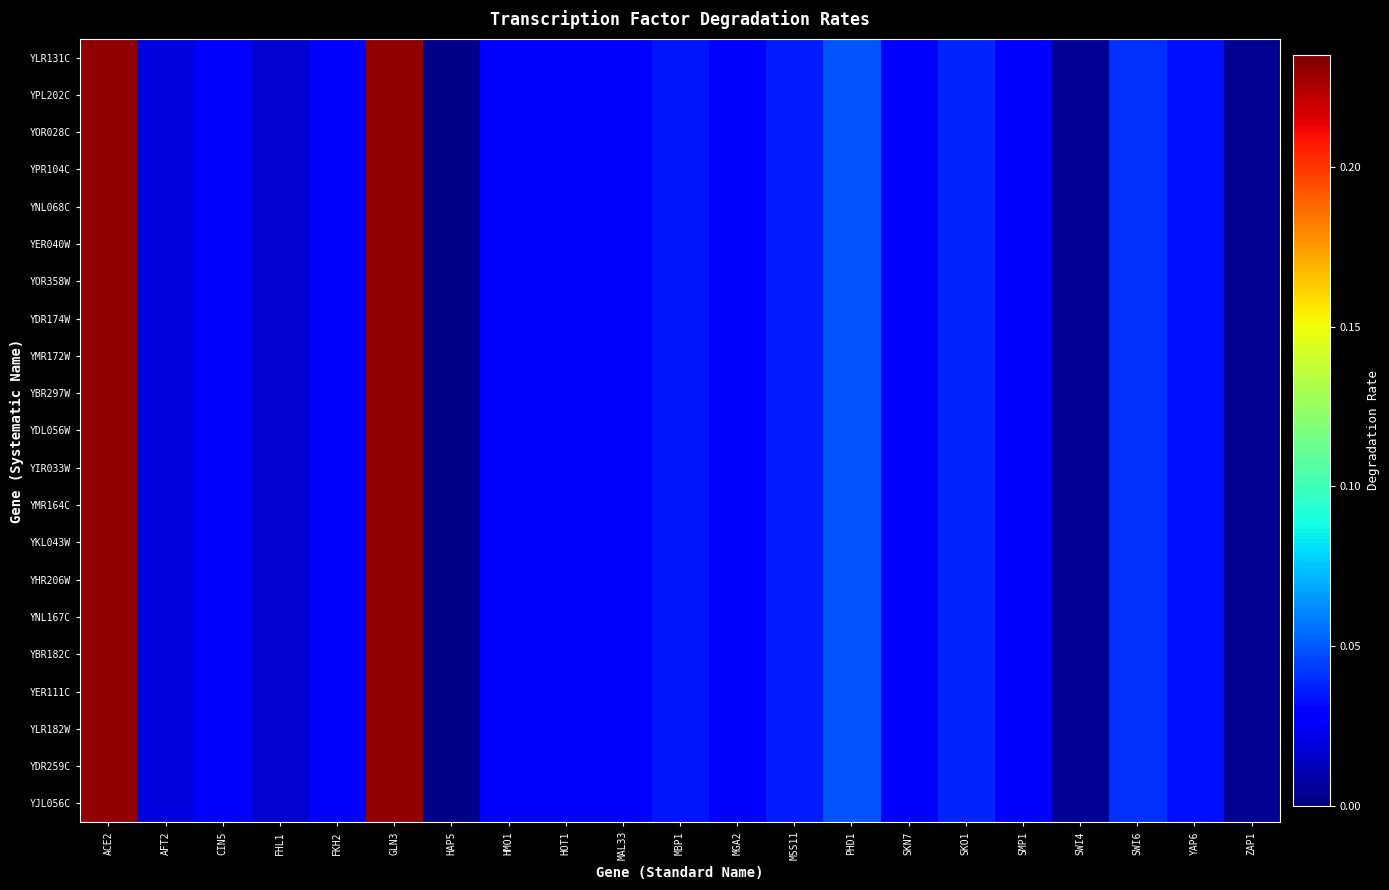

Reading left to right, extract all data points from this chart.

YLR131C: ACE2=0.2	AFT2=0.0	CIN5=0.0	FHL1=0.0	FKH2=0.0	GLN3=0.2	HAP5=0.0	HMO1=0.0	HOT1=0.0	MAL33=0.0	MBP1=0.0	MGA2=0.0	MSS11=0.0	PHD1=0.0	SKN7=0.0	SKO1=0.0	SMP1=0.0	SWI4=0.0	SWI6=0.0	YAP6=0.0	ZAP1=0.0
YPL202C: ACE2=0.2	AFT2=0.0	CIN5=0.0	FHL1=0.0	FKH2=0.0	GLN3=0.2	HAP5=0.0	HMO1=0.0	HOT1=0.0	MAL33=0.0	MBP1=0.0	MGA2=0.0	MSS11=0.0	PHD1=0.0	SKN7=0.0	SKO1=0.0	SMP1=0.0	SWI4=0.0	SWI6=0.0	YAP6=0.0	ZAP1=0.0
YOR028C: ACE2=0.2	AFT2=0.0	CIN5=0.0	FHL1=0.0	FKH2=0.0	GLN3=0.2	HAP5=0.0	HMO1=0.0	HOT1=0.0	MAL33=0.0	MBP1=0.0	MGA2=0.0	MSS11=0.0	PHD1=0.0	SKN7=0.0	SKO1=0.0	SMP1=0.0	SWI4=0.0	SWI6=0.0	YAP6=0.0	ZAP1=0.0
YPR104C: ACE2=0.2	AFT2=0.0	CIN5=0.0	FHL1=0.0	FKH2=0.0	GLN3=0.2	HAP5=0.0	HMO1=0.0	HOT1=0.0	MAL33=0.0	MBP1=0.0	MGA2=0.0	MSS11=0.0	PHD1=0.0	SKN7=0.0	SKO1=0.0	SMP1=0.0	SWI4=0.0	SWI6=0.0	YAP6=0.0	ZAP1=0.0
YNL068C: ACE2=0.2	AFT2=0.0	CIN5=0.0	FHL1=0.0	FKH2=0.0	GLN3=0.2	HAP5=0.0	HMO1=0.0	HOT1=0.0	MAL33=0.0	MBP1=0.0	MGA2=0.0	MSS11=0.0	PHD1=0.0	SKN7=0.0	SKO1=0.0	SMP1=0.0	SWI4=0.0	SWI6=0.0	YAP6=0.0	ZAP1=0.0
YER040W: ACE2=0.2	AFT2=0.0	CIN5=0.0	FHL1=0.0	FKH2=0.0	GLN3=0.2	HAP5=0.0	HMO1=0.0	HOT1=0.0	MAL33=0.0	MBP1=0.0	MGA2=0.0	MSS11=0.0	PHD1=0.0	SKN7=0.0	SKO1=0.0	SMP1=0.0	SWI4=0.0	SWI6=0.0	YAP6=0.0	ZAP1=0.0
YOR358W: ACE2=0.2	AFT2=0.0	CIN5=0.0	FHL1=0.0	FKH2=0.0	GLN3=0.2	HAP5=0.0	HMO1=0.0	HOT1=0.0	MAL33=0.0	MBP1=0.0	MGA2=0.0	MSS11=0.0	PHD1=0.0	SKN7=0.0	SKO1=0.0	SMP1=0.0	SWI4=0.0	SWI6=0.0	YAP6=0.0	ZAP1=0.0
YDR174W: ACE2=0.2	AFT2=0.0	CIN5=0.0	FHL1=0.0	FKH2=0.0	GLN3=0.2	HAP5=0.0	HMO1=0.0	HOT1=0.0	MAL33=0.0	MBP1=0.0	MGA2=0.0	MSS11=0.0	PHD1=0.0	SKN7=0.0	SKO1=0.0	SMP1=0.0	SWI4=0.0	SWI6=0.0	YAP6=0.0	ZAP1=0.0
YMR172W: ACE2=0.2	AFT2=0.0	CIN5=0.0	FHL1=0.0	FKH2=0.0	GLN3=0.2	HAP5=0.0	HMO1=0.0	HOT1=0.0	MAL33=0.0	MBP1=0.0	MGA2=0.0	MSS11=0.0	PHD1=0.0	SKN7=0.0	SKO1=0.0	SMP1=0.0	SWI4=0.0	SWI6=0.0	YAP6=0.0	ZAP1=0.0
YBR297W: ACE2=0.2	AFT2=0.0	CIN5=0.0	FHL1=0.0	FKH2=0.0	GLN3=0.2	HAP5=0.0	HMO1=0.0	HOT1=0.0	MAL33=0.0	MBP1=0.0	MGA2=0.0	MSS11=0.0	PHD1=0.0	SKN7=0.0	SKO1=0.0	SMP1=0.0	SWI4=0.0	SWI6=0.0	YAP6=0.0	ZAP1=0.0
YDL056W: ACE2=0.2	AFT2=0.0	CIN5=0.0	FHL1=0.0	FKH2=0.0	GLN3=0.2	HAP5=0.0	HMO1=0.0	HOT1=0.0	MAL33=0.0	MBP1=0.0	MGA2=0.0	MSS11=0.0	PHD1=0.0	SKN7=0.0	SKO1=0.0	SMP1=0.0	SWI4=0.0	SWI6=0.0	YAP6=0.0	ZAP1=0.0
YIR033W: ACE2=0.2	AFT2=0.0	CIN5=0.0	FHL1=0.0	FKH2=0.0	GLN3=0.2	HAP5=0.0	HMO1=0.0	HOT1=0.0	MAL33=0.0	MBP1=0.0	MGA2=0.0	MSS11=0.0	PHD1=0.0	SKN7=0.0	SKO1=0.0	SMP1=0.0	SWI4=0.0	SWI6=0.0	YAP6=0.0	ZAP1=0.0
YMR164C: ACE2=0.2	AFT2=0.0	CIN5=0.0	FHL1=0.0	FKH2=0.0	GLN3=0.2	HAP5=0.0	HMO1=0.0	HOT1=0.0	MAL33=0.0	MBP1=0.0	MGA2=0.0	MSS11=0.0	PHD1=0.0	SKN7=0.0	SKO1=0.0	SMP1=0.0	SWI4=0.0	SWI6=0.0	YAP6=0.0	ZAP1=0.0
YKL043W: ACE2=0.2	AFT2=0.0	CIN5=0.0	FHL1=0.0	FKH2=0.0	GLN3=0.2	HAP5=0.0	HMO1=0.0	HOT1=0.0	MAL33=0.0	MBP1=0.0	MGA2=0.0	MSS11=0.0	PHD1=0.0	SKN7=0.0	SKO1=0.0	SMP1=0.0	SWI4=0.0	SWI6=0.0	YAP6=0.0	ZAP1=0.0
YHR206W: ACE2=0.2	AFT2=0.0	CIN5=0.0	FHL1=0.0	FKH2=0.0	GLN3=0.2	HAP5=0.0	HMO1=0.0	HOT1=0.0	MAL33=0.0	MBP1=0.0	MGA2=0.0	MSS11=0.0	PHD1=0.0	SKN7=0.0	SKO1=0.0	SMP1=0.0	SWI4=0.0	SWI6=0.0	YAP6=0.0	ZAP1=0.0
YNL167C: ACE2=0.2	AFT2=0.0	CIN5=0.0	FHL1=0.0	FKH2=0.0	GLN3=0.2	HAP5=0.0	HMO1=0.0	HOT1=0.0	MAL33=0.0	MBP1=0.0	MGA2=0.0	MSS11=0.0	PHD1=0.0	SKN7=0.0	SKO1=0.0	SMP1=0.0	SWI4=0.0	SWI6=0.0	YAP6=0.0	ZAP1=0.0
YBR182C: ACE2=0.2	AFT2=0.0	CIN5=0.0	FHL1=0.0	FKH2=0.0	GLN3=0.2	HAP5=0.0	HMO1=0.0	HOT1=0.0	MAL33=0.0	MBP1=0.0	MGA2=0.0	MSS11=0.0	PHD1=0.0	SKN7=0.0	SKO1=0.0	SMP1=0.0	SWI4=0.0	SWI6=0.0	YAP6=0.0	ZAP1=0.0
YER111C: ACE2=0.2	AFT2=0.0	CIN5=0.0	FHL1=0.0	FKH2=0.0	GLN3=0.2	HAP5=0.0	HMO1=0.0	HOT1=0.0	MAL33=0.0	MBP1=0.0	MGA2=0.0	MSS11=0.0	PHD1=0.0	SKN7=0.0	SKO1=0.0	SMP1=0.0	SWI4=0.0	SWI6=0.0	YAP6=0.0	ZAP1=0.0
YLR182W: ACE2=0.2	AFT2=0.0	CIN5=0.0	FHL1=0.0	FKH2=0.0	GLN3=0.2	HAP5=0.0	HMO1=0.0	HOT1=0.0	MAL33=0.0	MBP1=0.0	MGA2=0.0	MSS11=0.0	PHD1=0.0	SKN7=0.0	SKO1=0.0	SMP1=0.0	SWI4=0.0	SWI6=0.0	YAP6=0.0	ZAP1=0.0
YDR259C: ACE2=0.2	AFT2=0.0	CIN5=0.0	FHL1=0.0	FKH2=0.0	GLN3=0.2	HAP5=0.0	HMO1=0.0	HOT1=0.0	MAL33=0.0	MBP1=0.0	MGA2=0.0	MSS11=0.0	PHD1=0.0	SKN7=0.0	SKO1=0.0	SMP1=0.0	SWI4=0.0	SWI6=0.0	YAP6=0.0	ZAP1=0.0
YJL056C: ACE2=0.2	AFT2=0.0	CIN5=0.0	FHL1=0.0	FKH2=0.0	GLN3=0.2	HAP5=0.0	HMO1=0.0	HOT1=0.0	MAL33=0.0	MBP1=0.0	MGA2=0.0	MSS11=0.0	PHD1=0.0	SKN7=0.0	SKO1=0.0	SMP1=0.0	SWI4=0.0	SWI6=0.0	YAP6=0.0	ZAP1=0.0